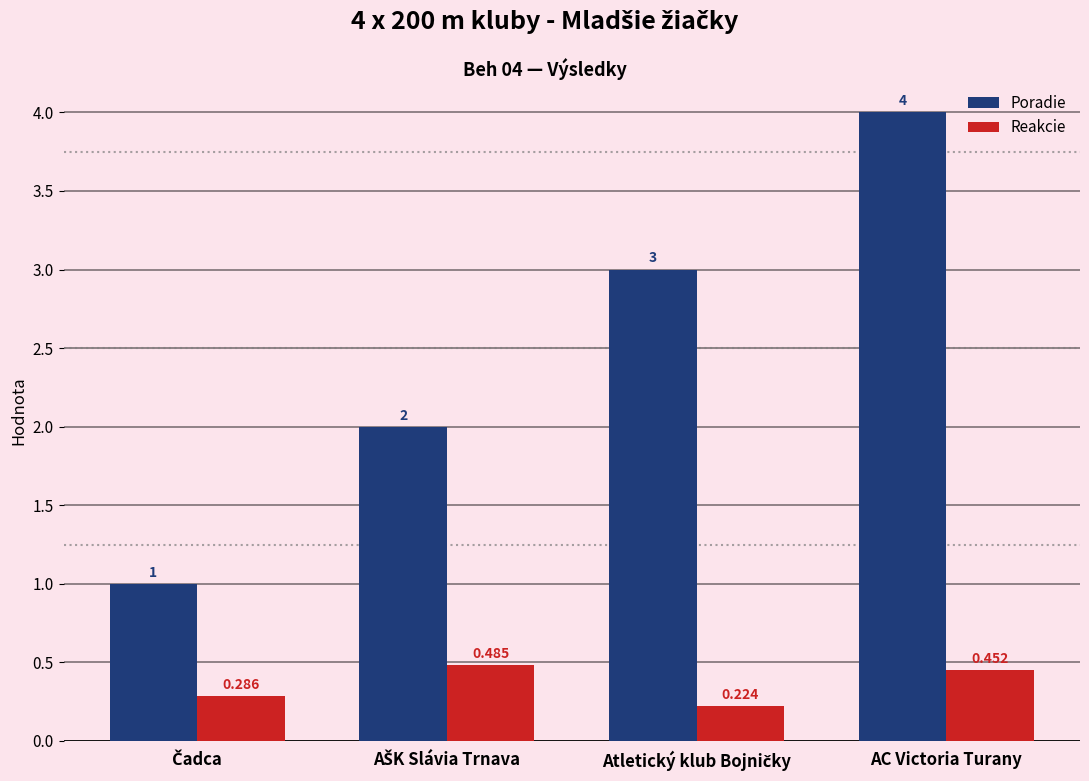

What are all the series names shown in the legend?

Poradie, Reakcie